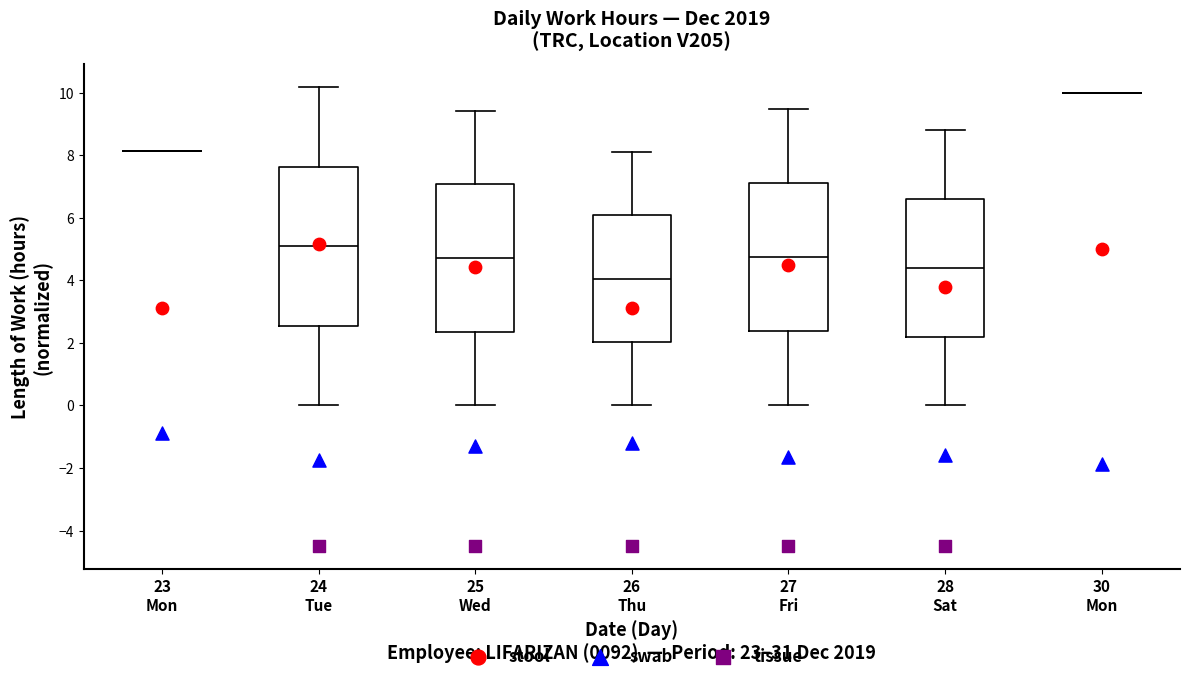

Comparing the boxes themselves (not the whiskers), which one is the tallest?

24 Tue